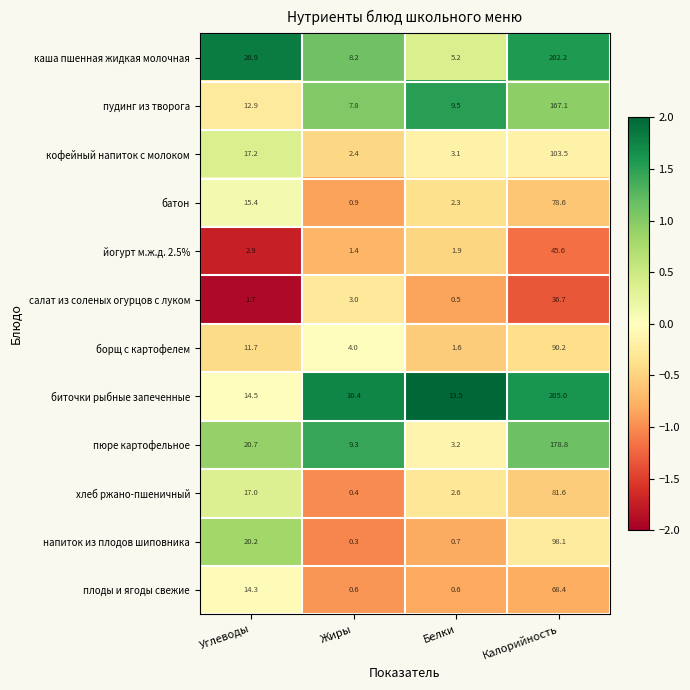

What is the difference between the highest and lowest values at Жиры?

10.1